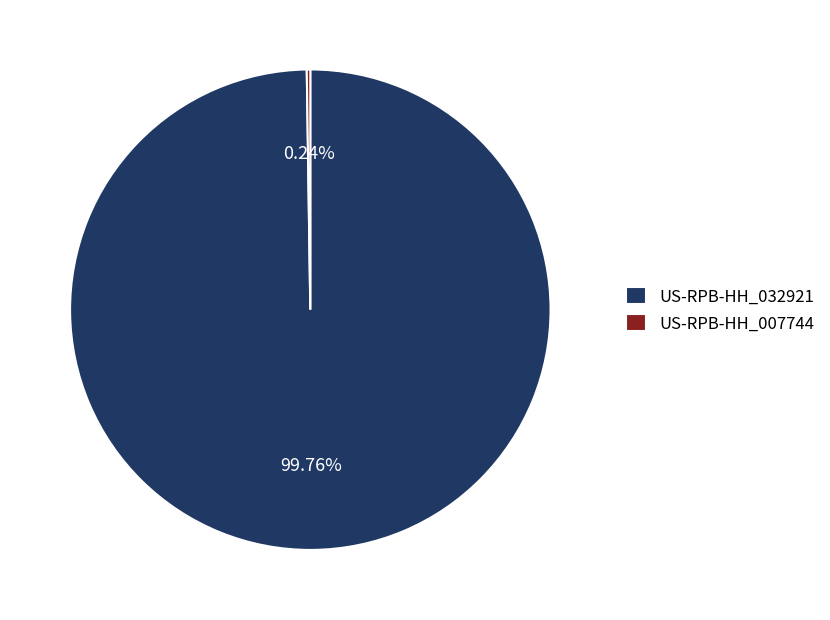

Does US-RPB-HH_032921 represent more than half of the total?

Yes